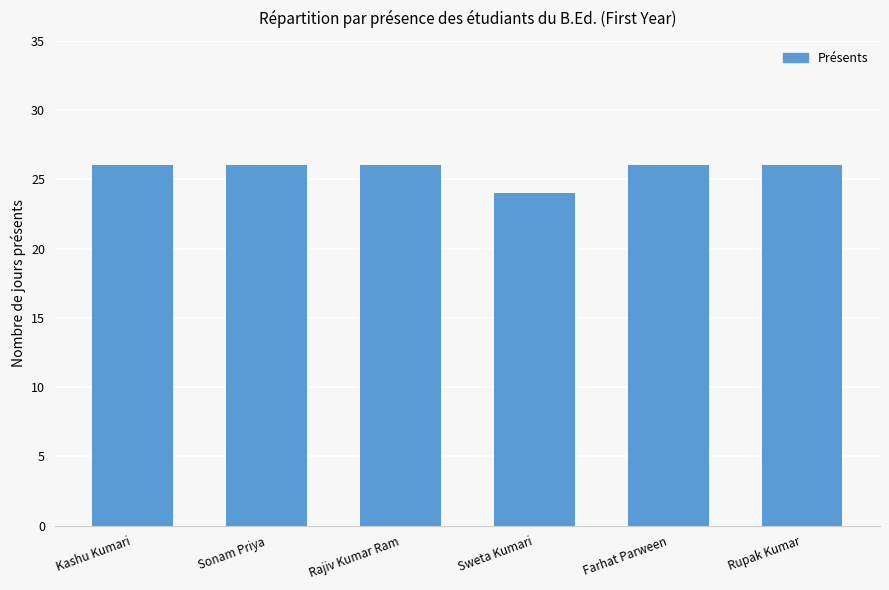

Does the chart contain any negative values?

No